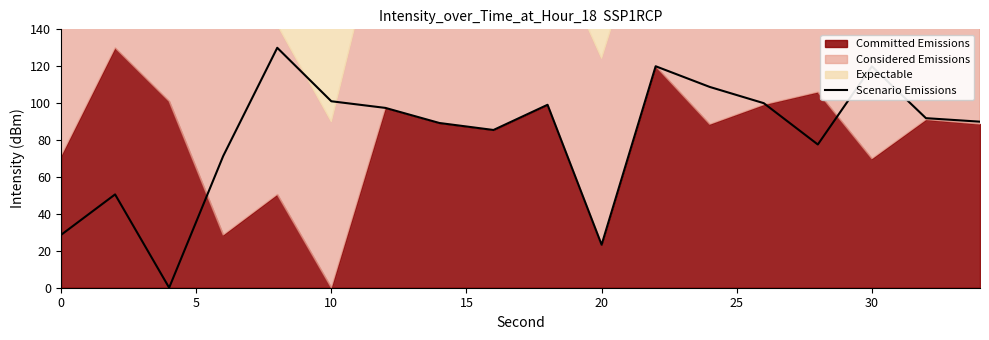

What is the maximum value for Scenario Emissions?

130.0